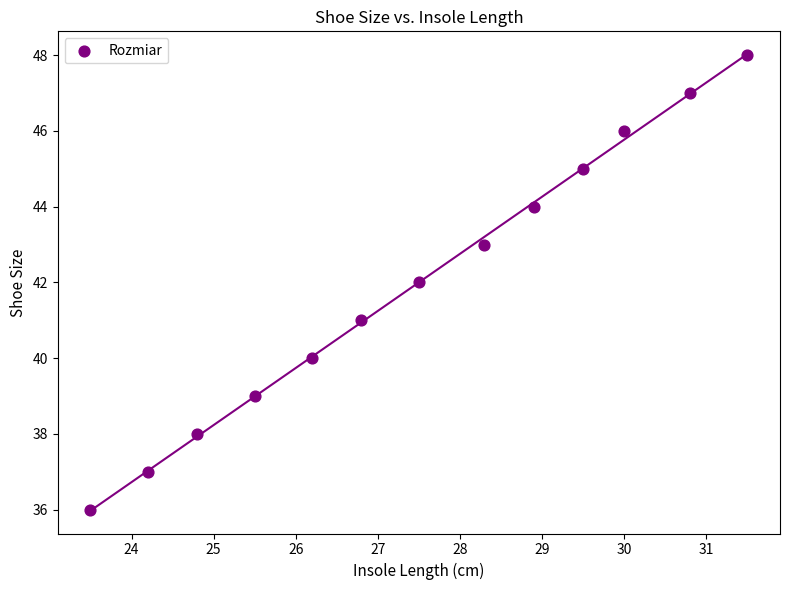

What is the range of Y values (max minus min)?

12